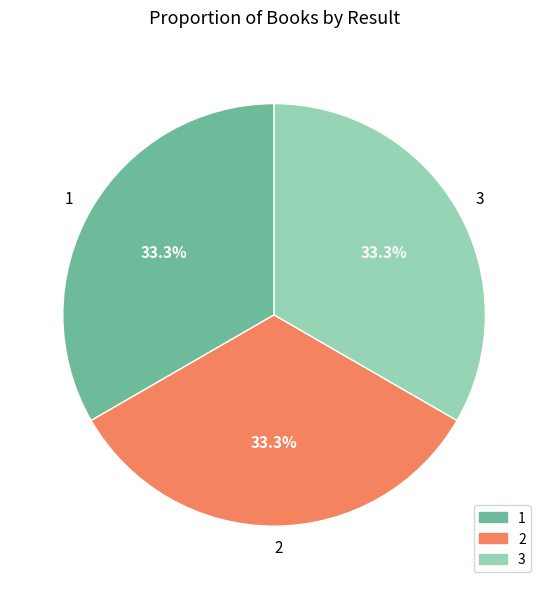

Does 2 represent more than half of the total?

No